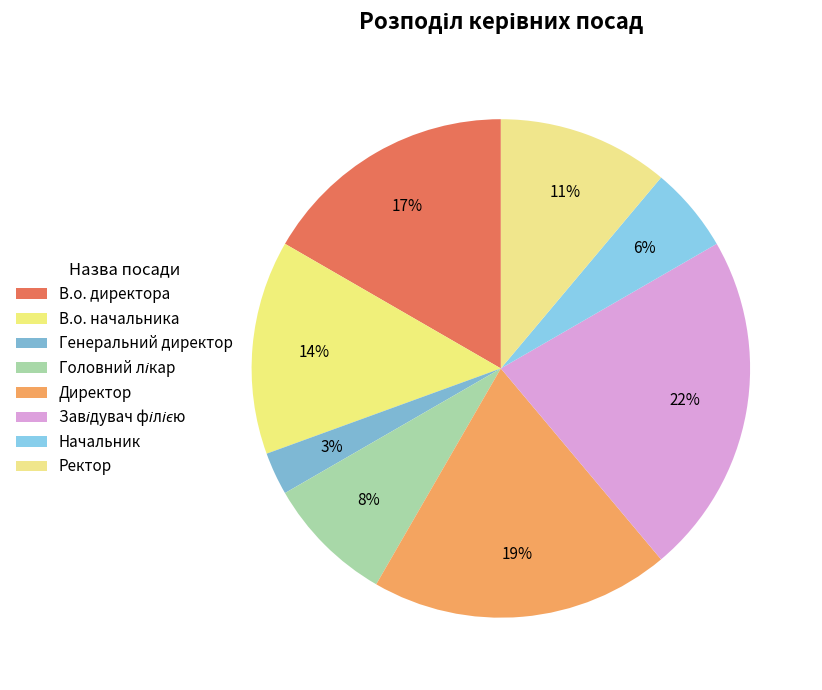

To the nearest percent, what percentage of the pie is В.о. начальника?

14%